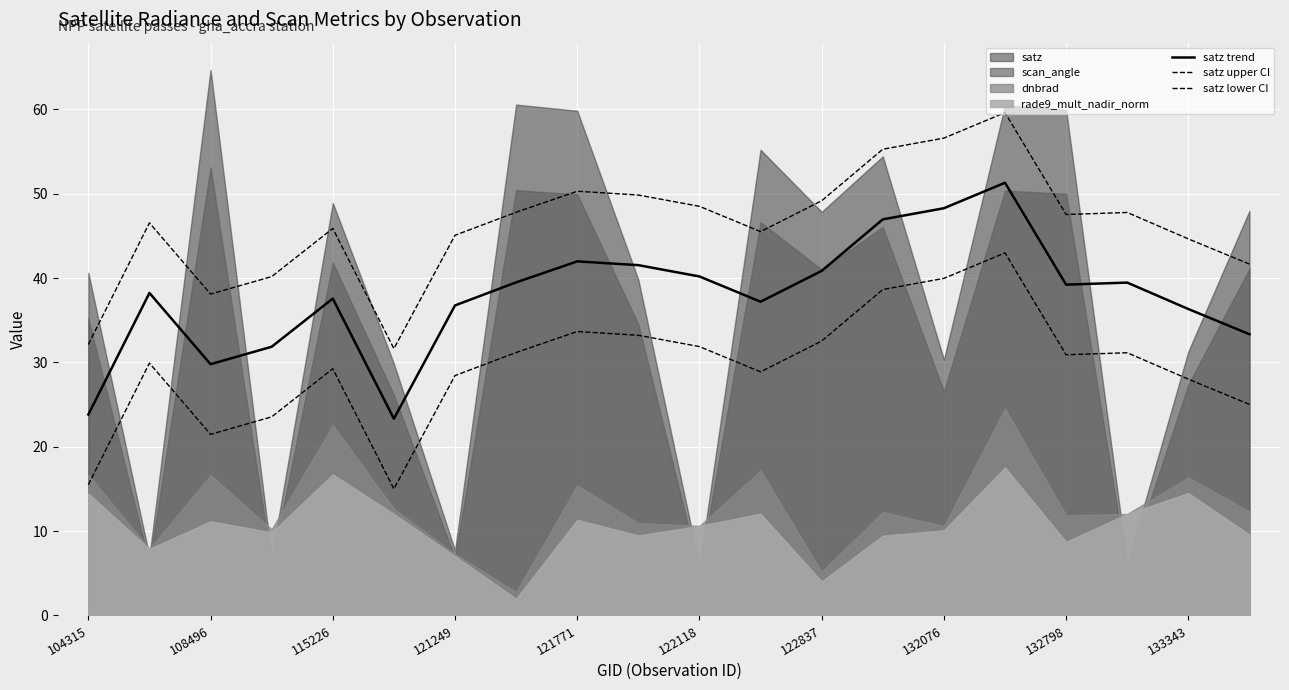

The satz upper CI series shows 93.0 at 13. True or false?

False